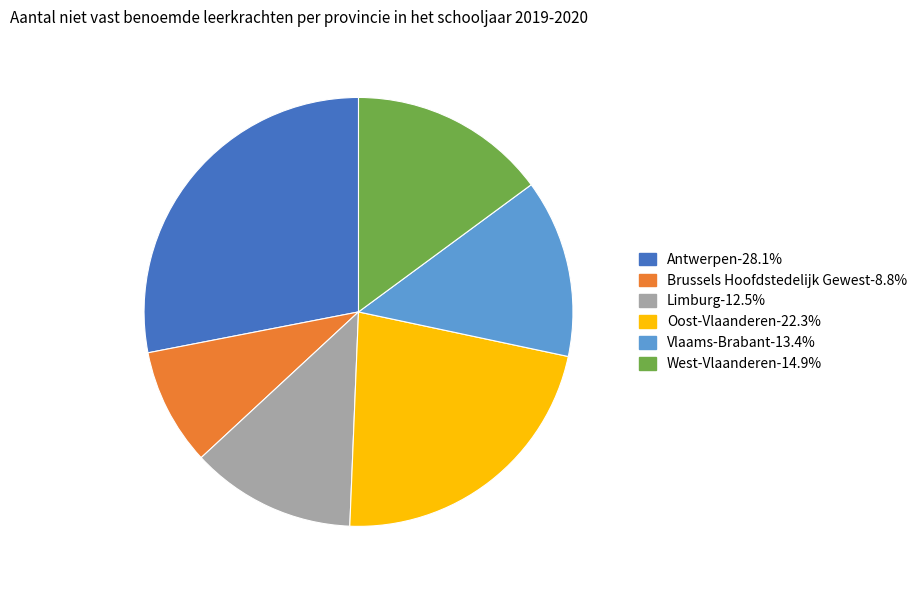

How many segments does this pie chart have?

6